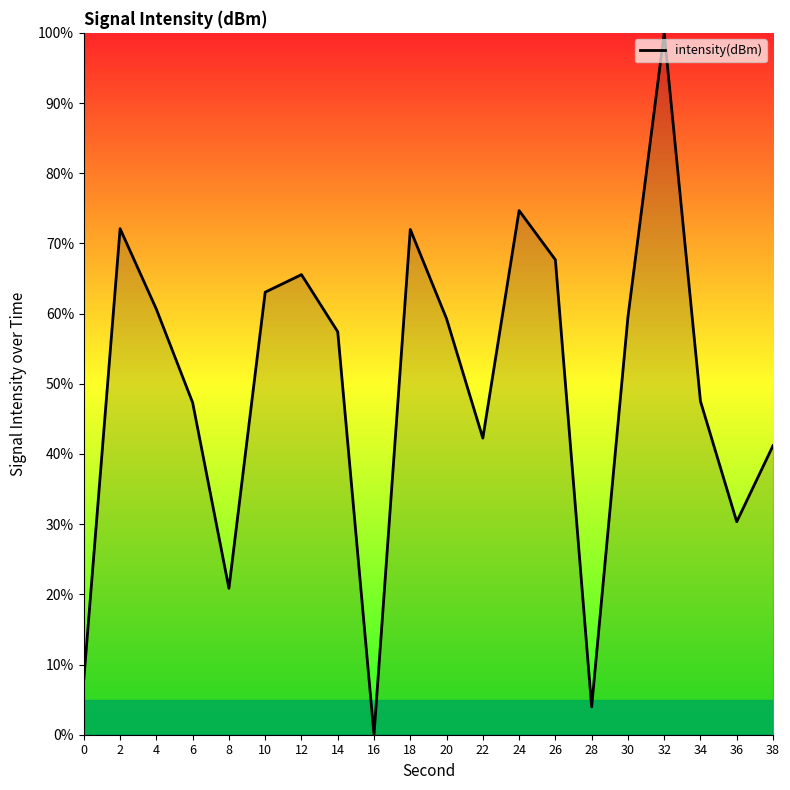

The value at 30 is 59.5. True or false?

True